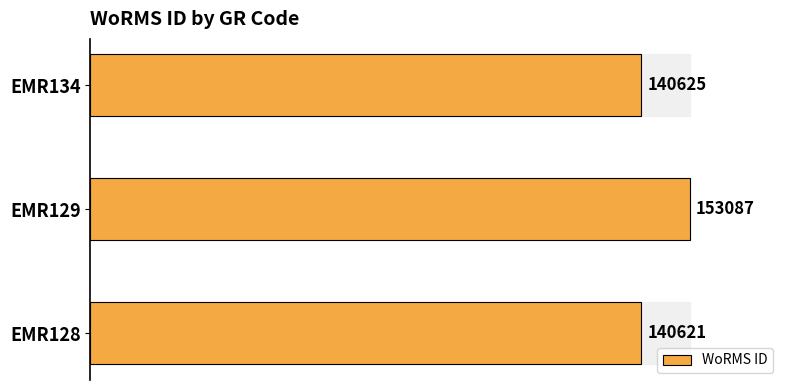

The chart shows a value of 81186 at EMR128. True or false?

False